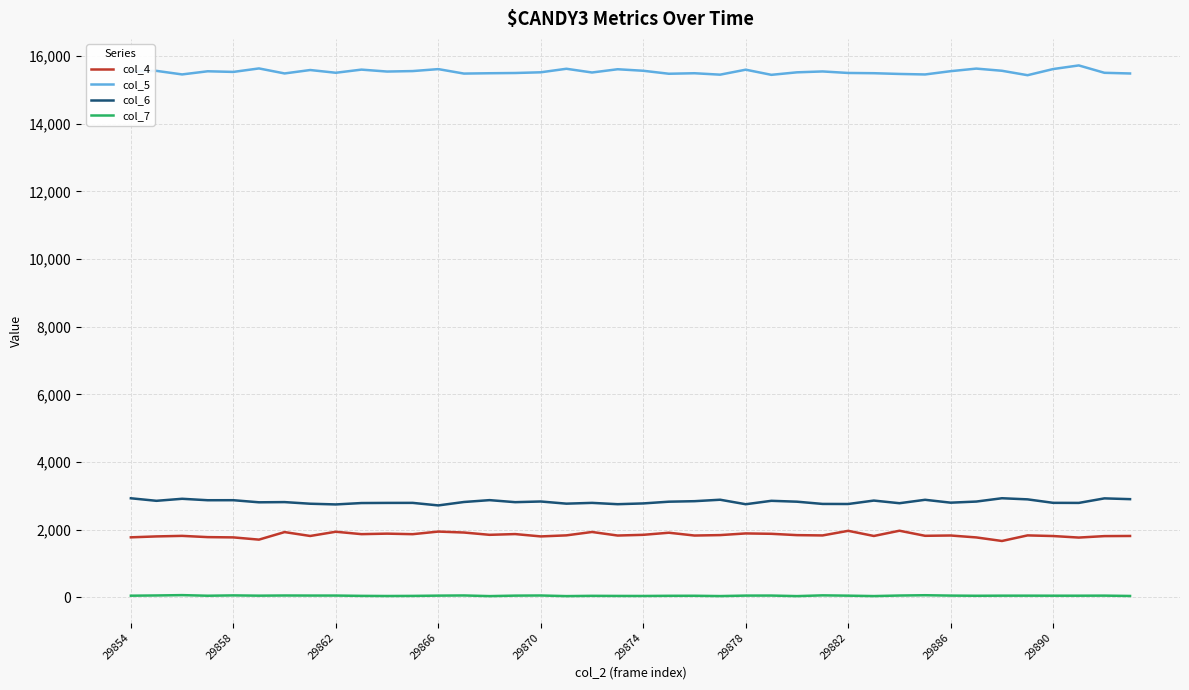

In col_6, how many points are lower than both neighbors (excluding endpoints)?

13